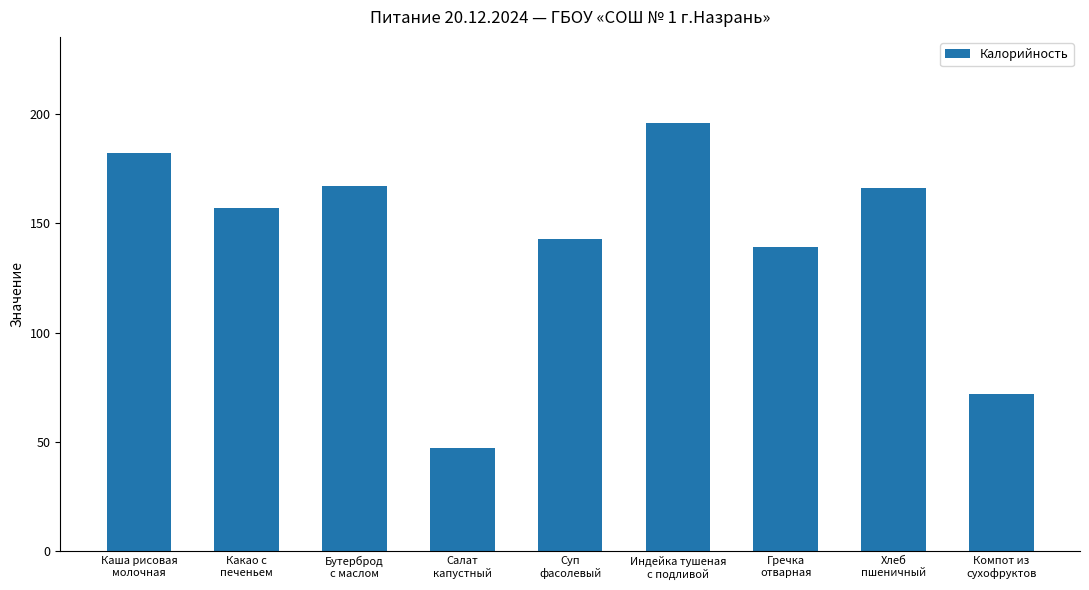

What is the average value?

141